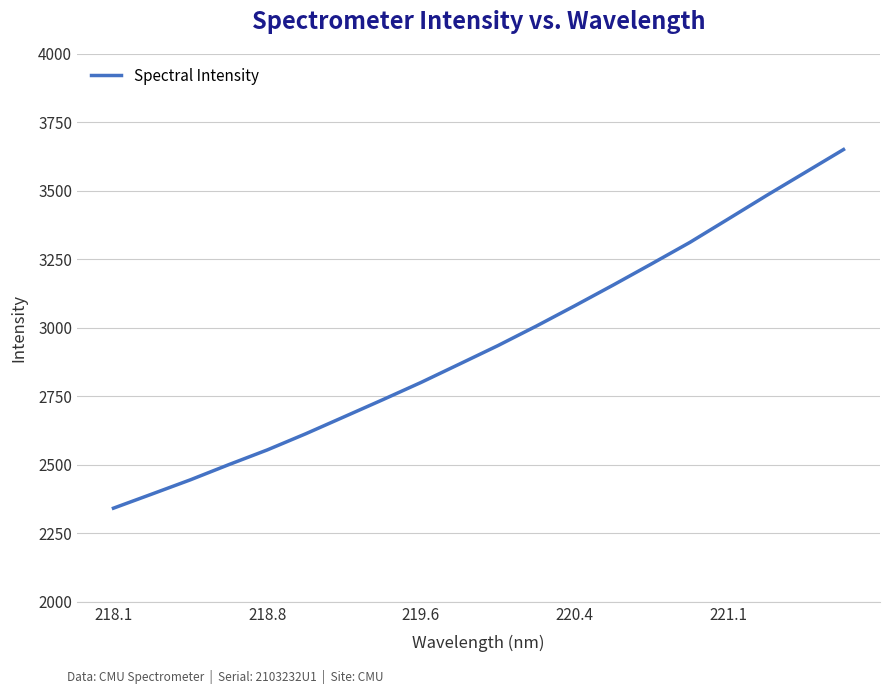

How many lines are shown in the chart?

1